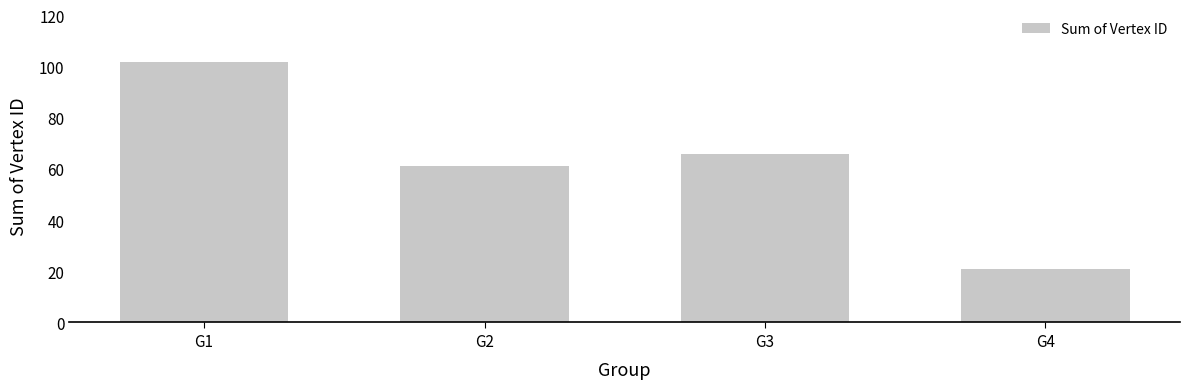

What is the value of the 2nd bar from the left?

61